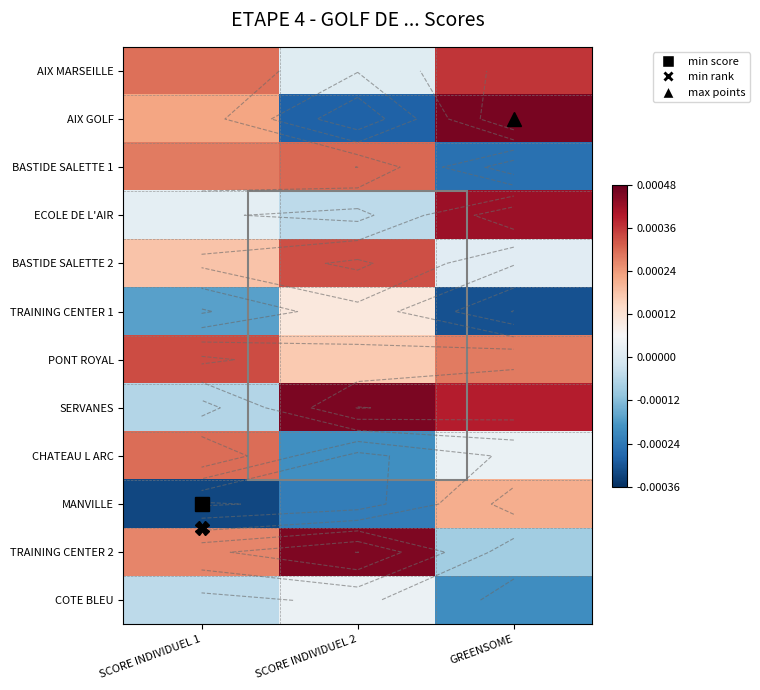

At which label does TRAINING CENTER 1 first exceed 0?

SCORE INDIVIDUEL 2